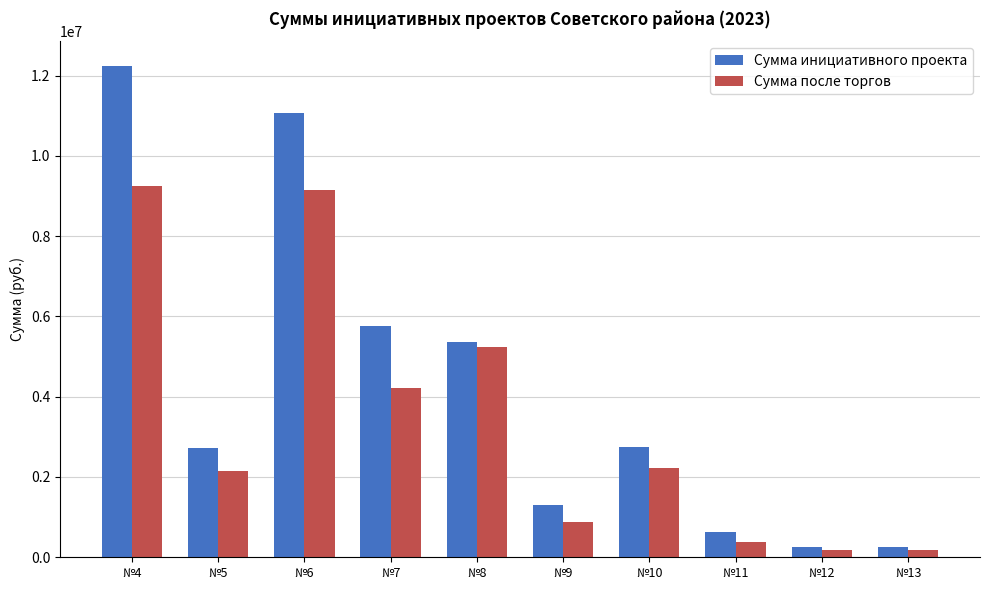

True or false: Сумма после торгов has a value of 180662.6 at №12.

True